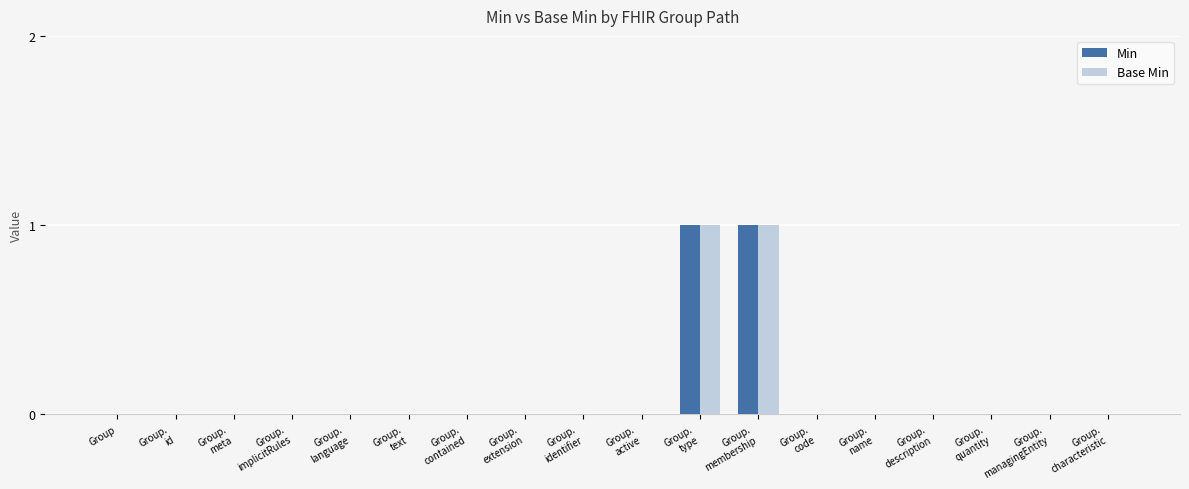

Is it true that Base Min equals 1 at Group.
type?

True